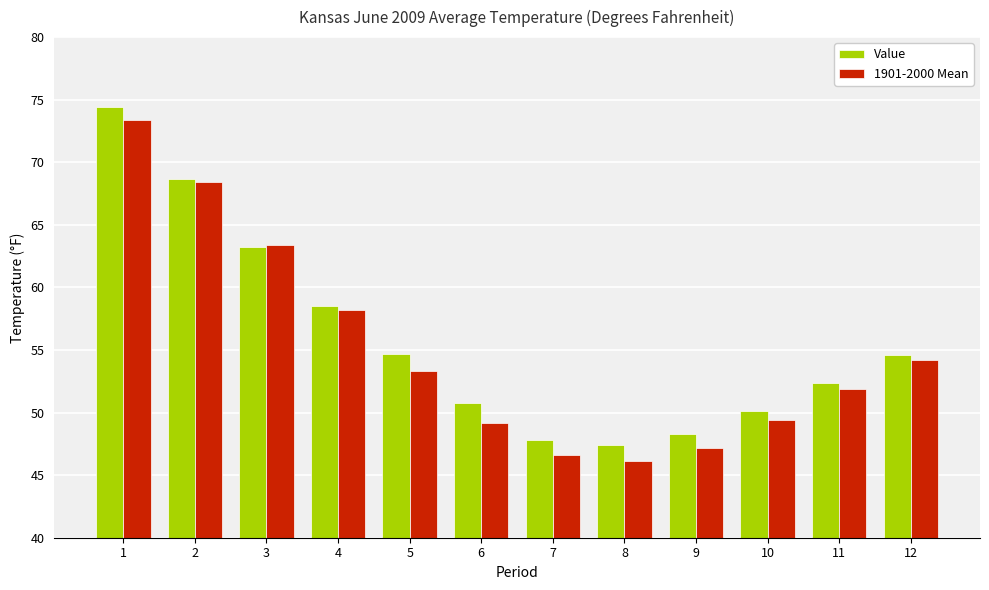

What is the difference between the second highest and minimum values in the 1901-2000 Mean series?

22.3